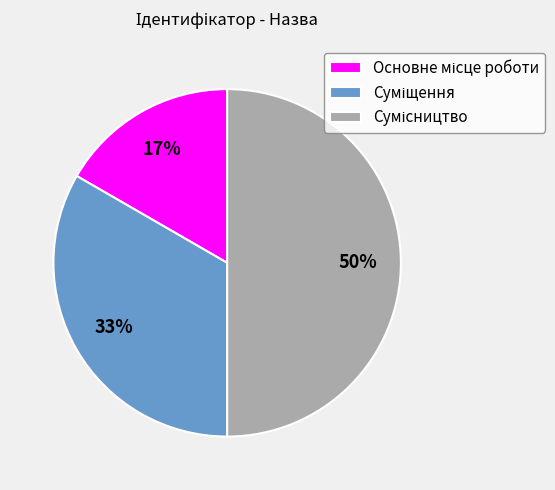

To the nearest percent, what is the average slice percentage?

33%